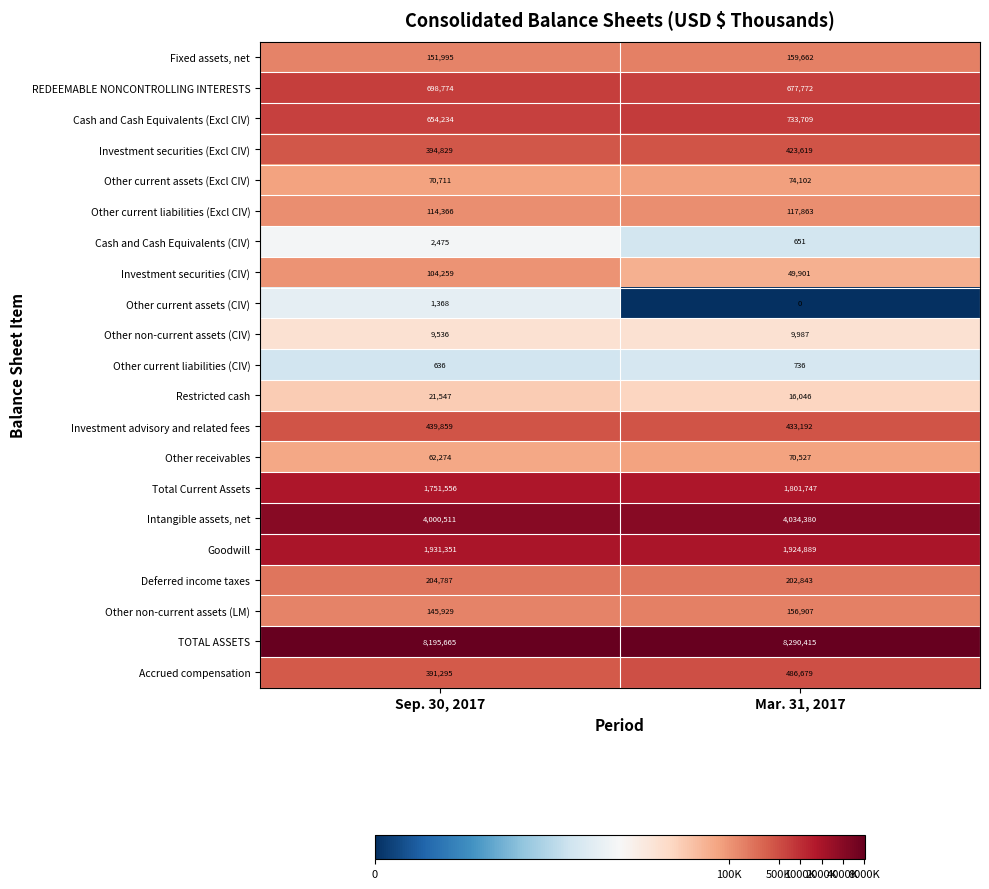

What is the difference between the highest and lowest values at Mar. 31, 2017?

8290415